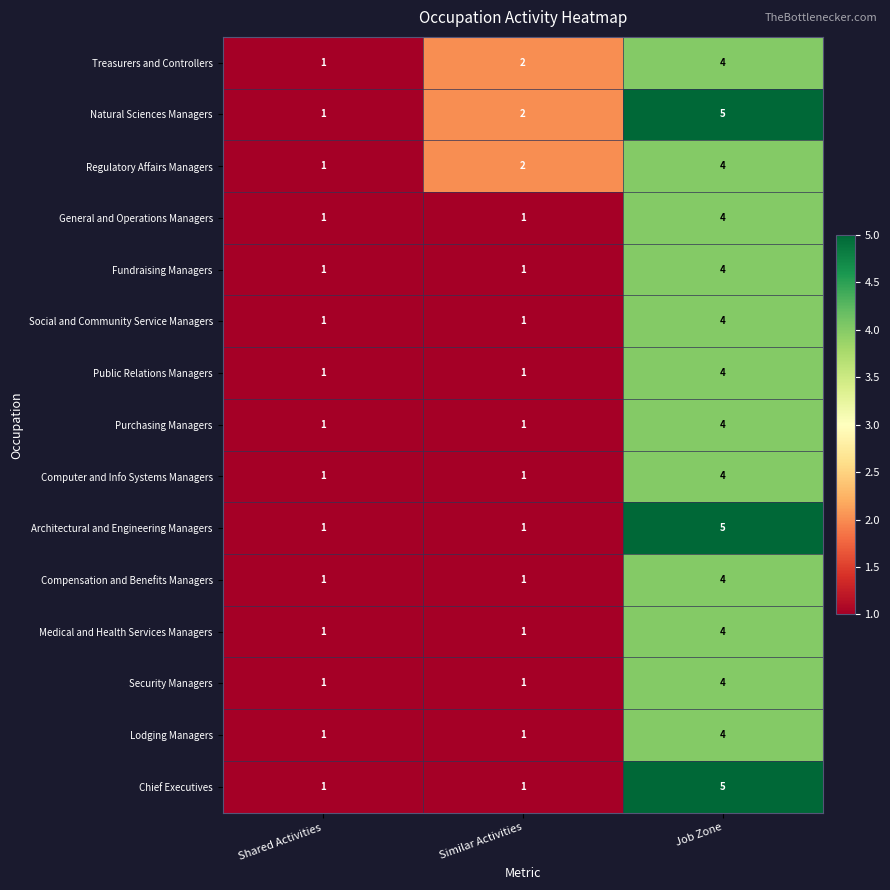

What is the difference between the maximum and minimum values in the Natural Sciences Managers series?

4